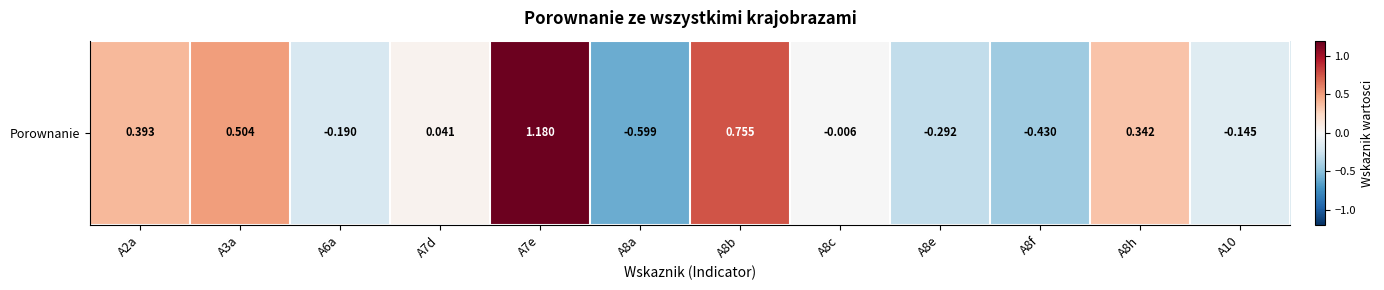

At which category does the chart reach its peak across all series?

A7e